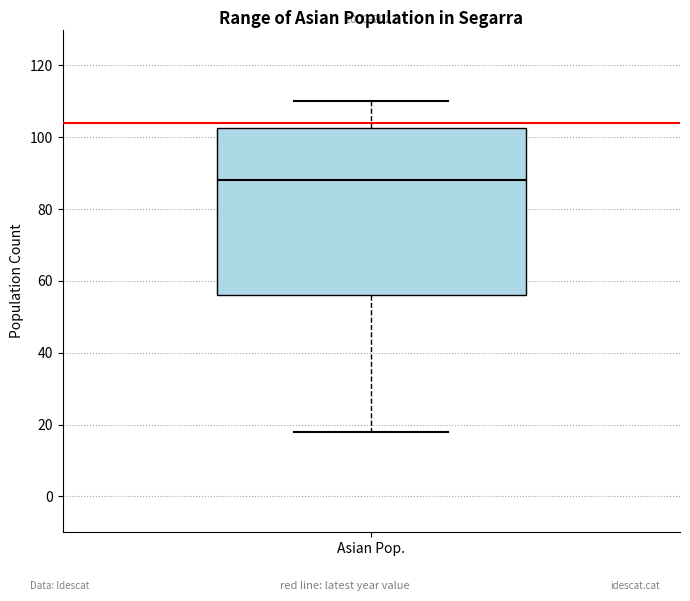

Where does the upper whisker of the box for Asian Pop. end on the y-axis? The values are not printed on the chart, so give them approximately, as read against the axis.

110